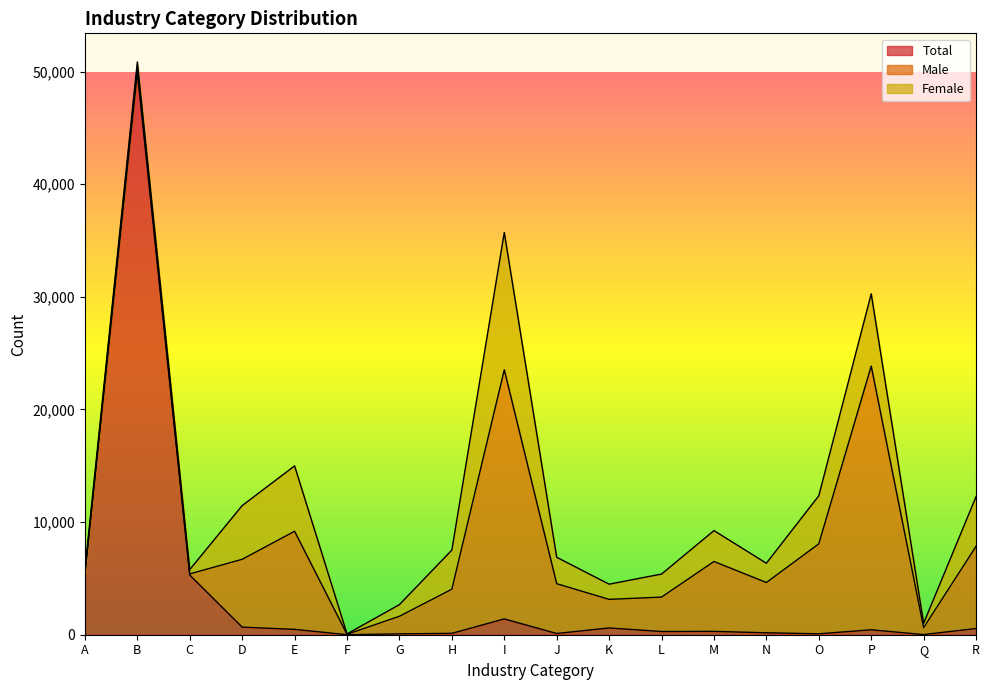

Where is the first local minimum for Total?

F